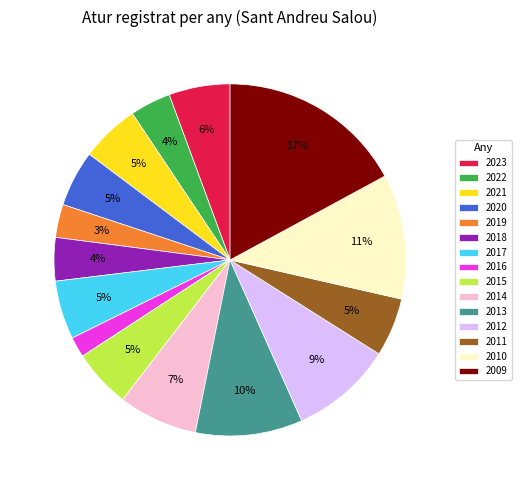

What percentage is the 2010 slice, to the nearest percent?

11%